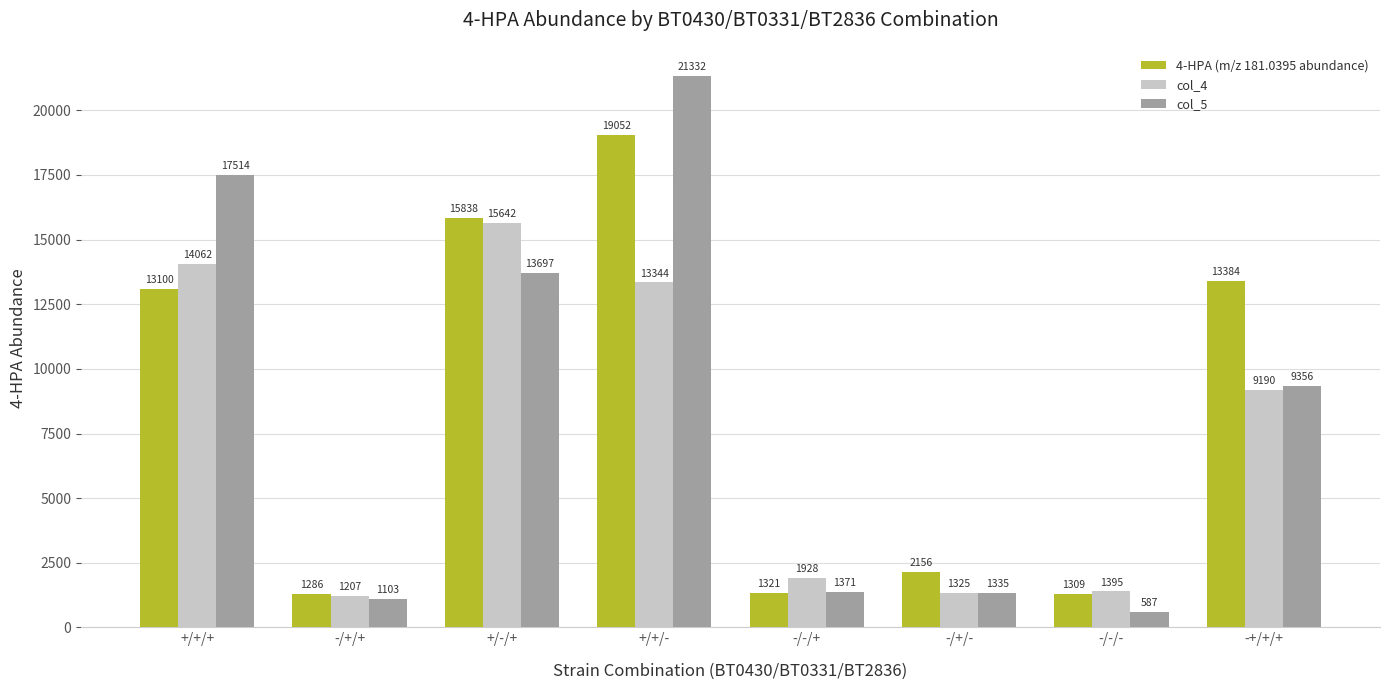

Are the bars grouped side by side (vs. stacked)?

Yes